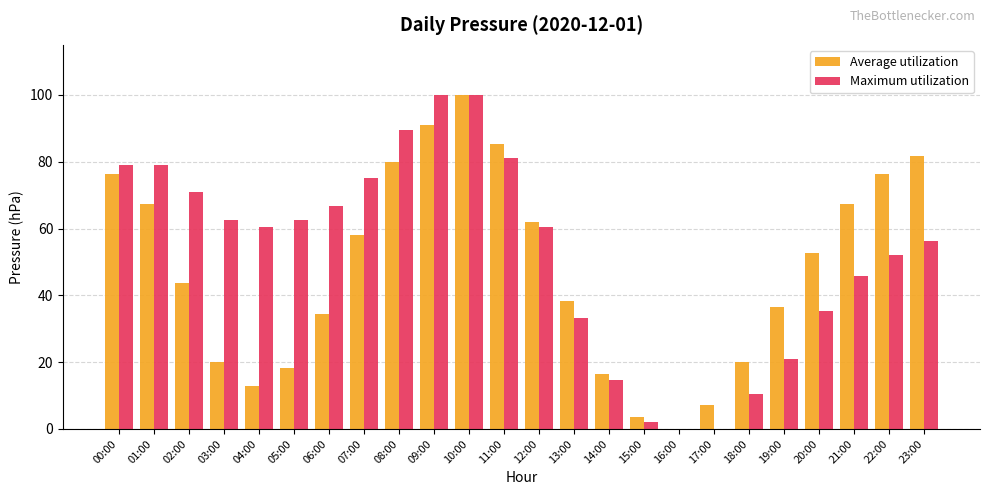

Does the chart contain stacked bars?

No